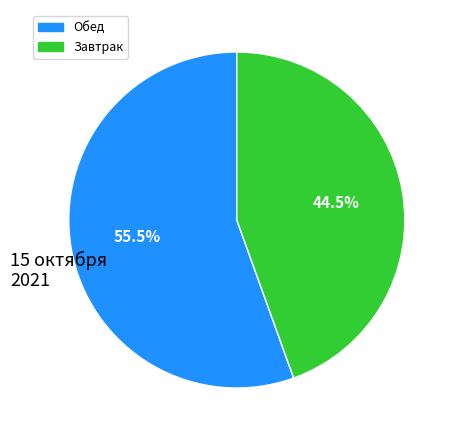

Is there any slice that represents more than half of the pie?

Yes